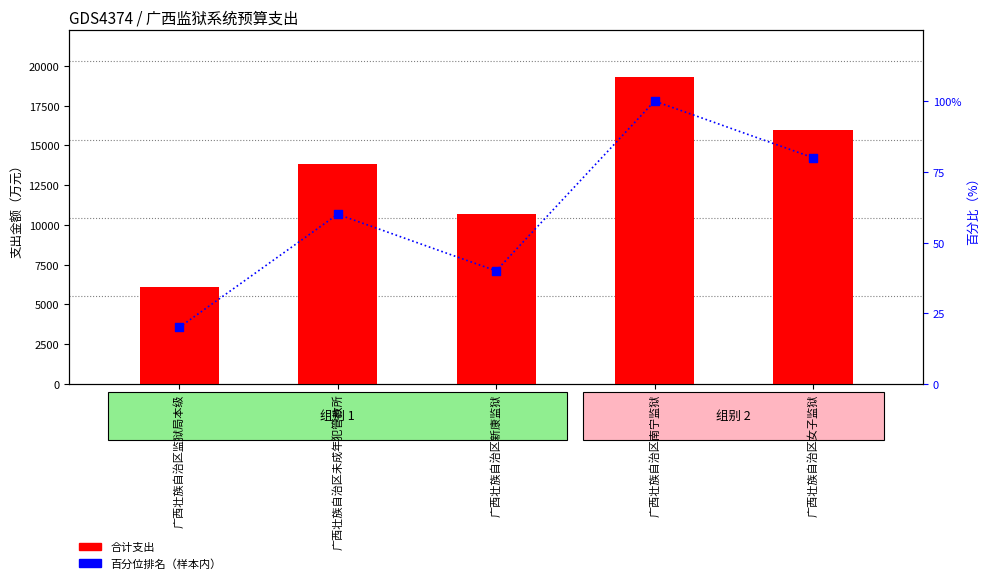

What are all the series names shown in the legend?

合计支出, 百分位排名（样本内）